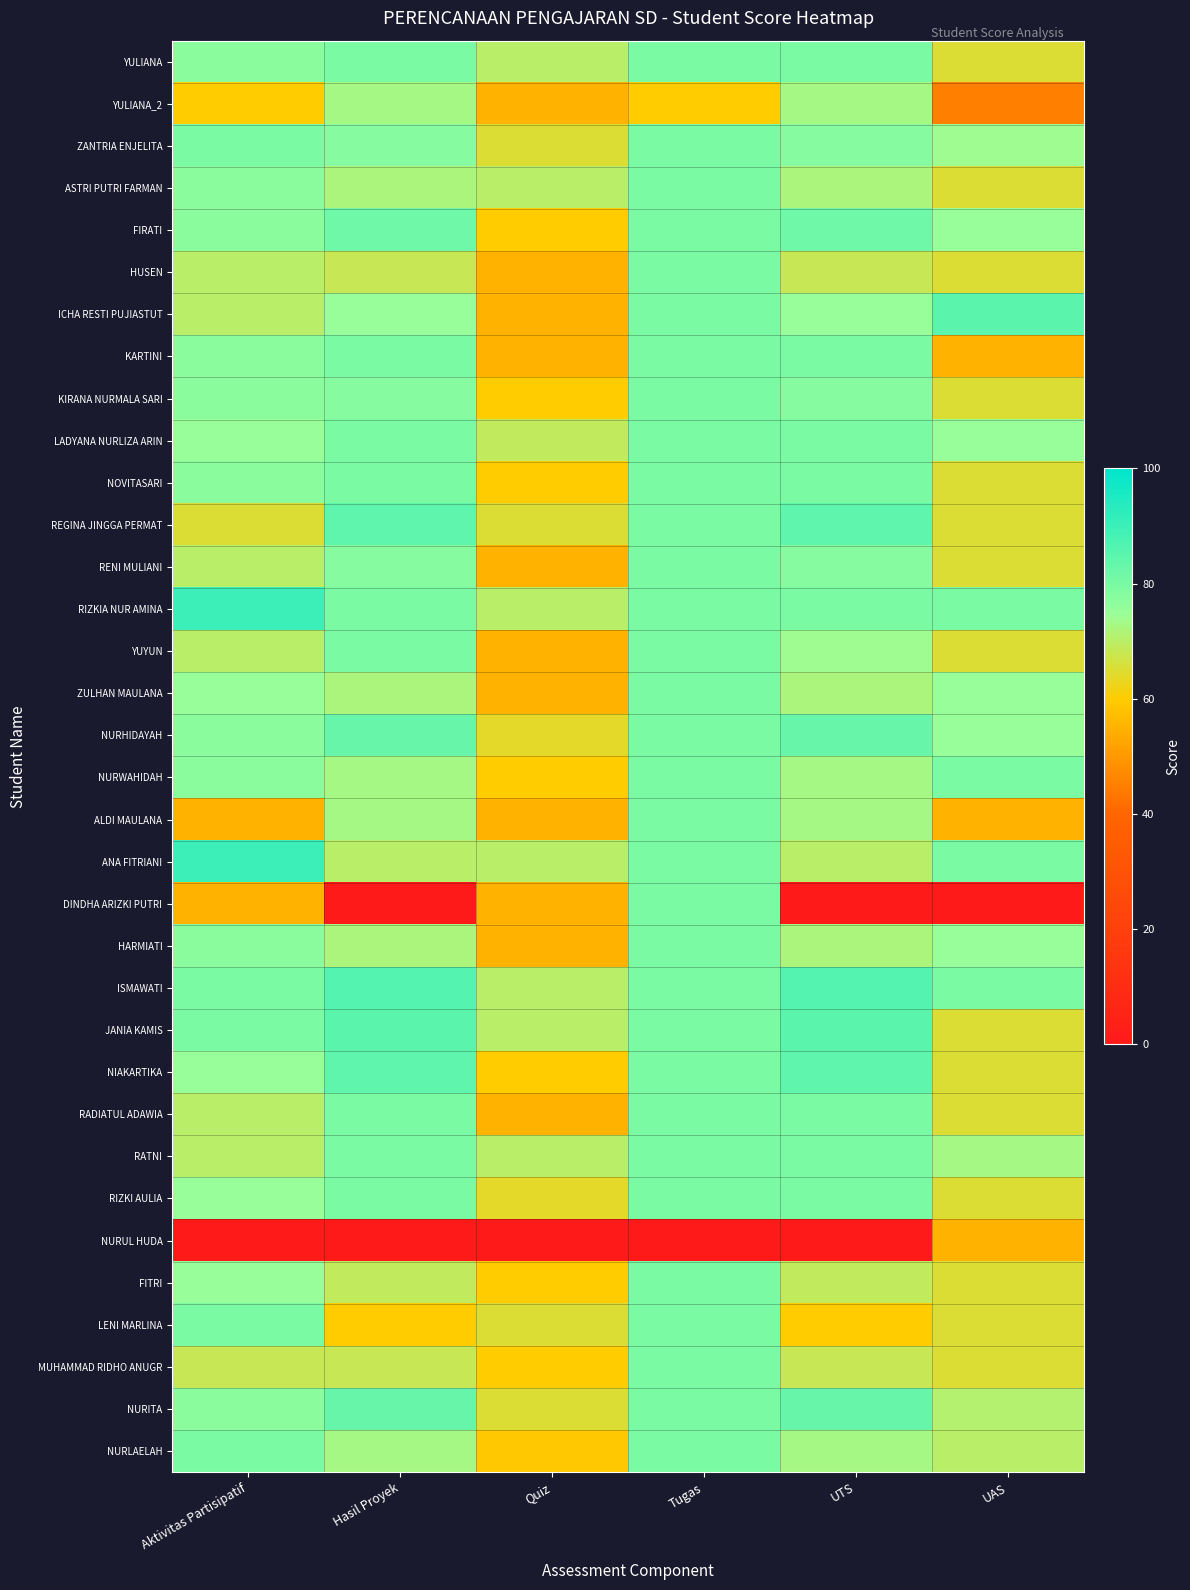

At how many categories does at least one series exceed 72?

5